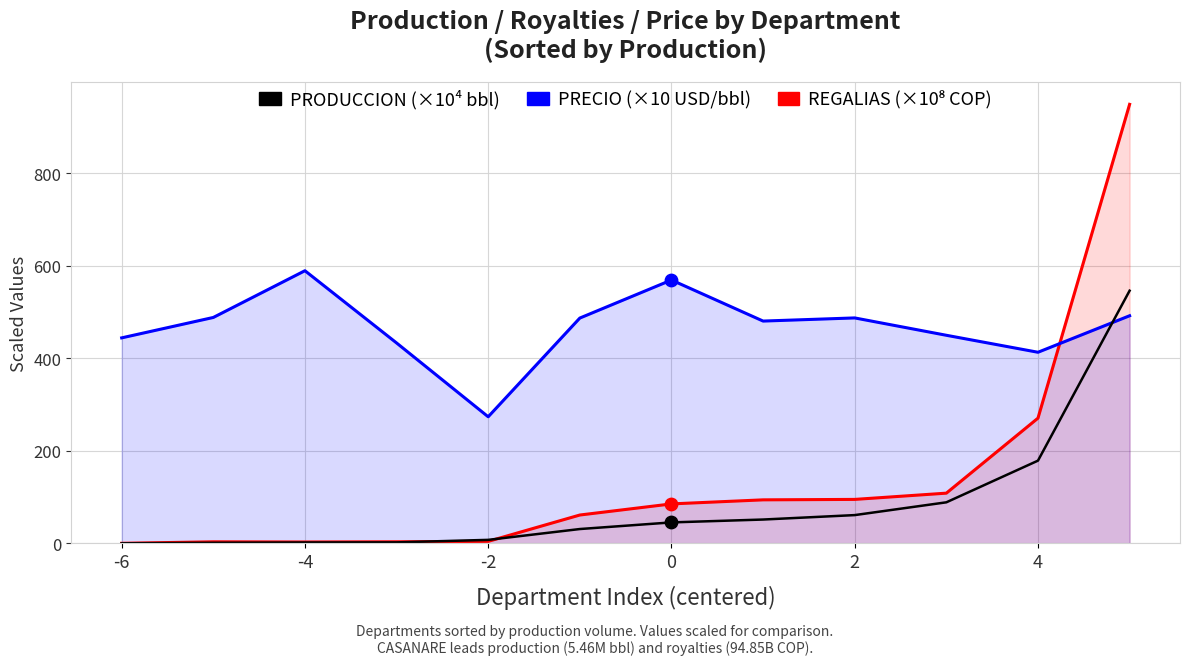

Which series contains the highest Y value?

REGALIAS